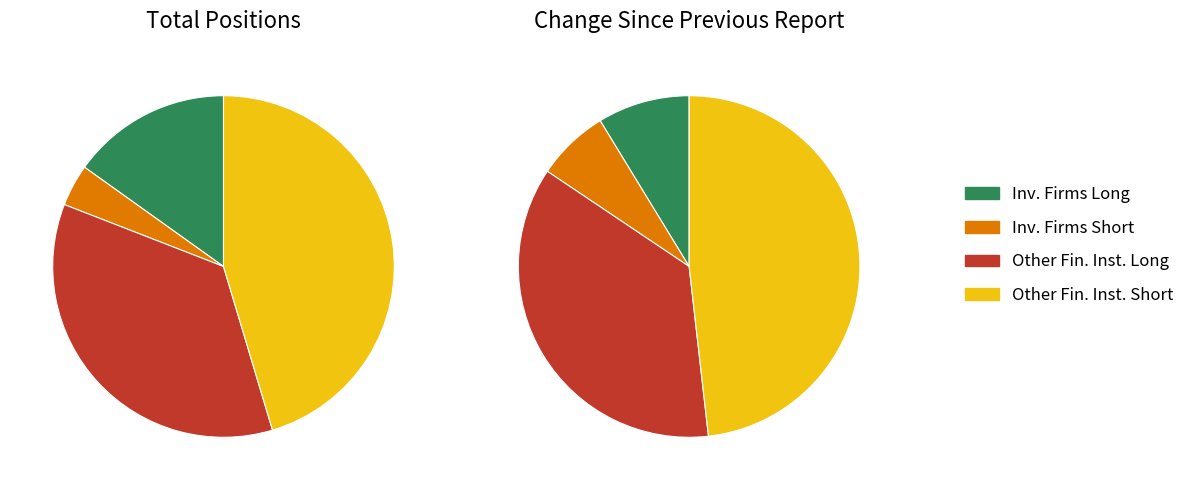

What is the total percentage of Investment Funds and Investment Firms or credit institutions?

100.0%